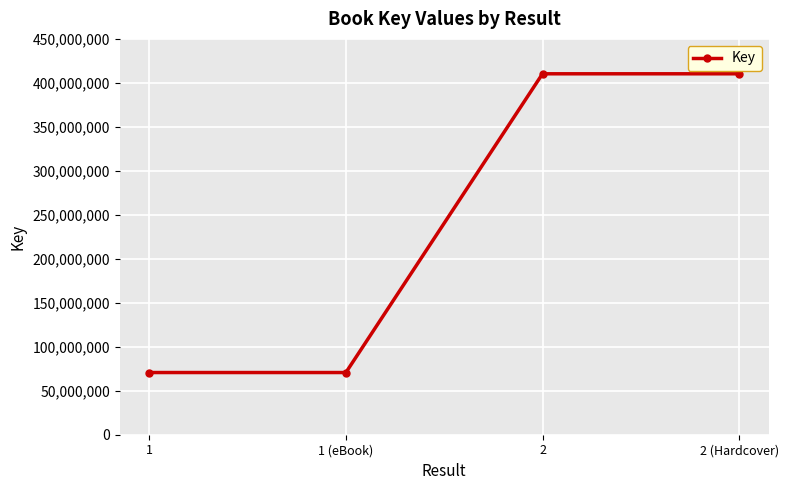

What is the sum of the values at 2 (Hardcover) and 1 (eBook)?

481023433